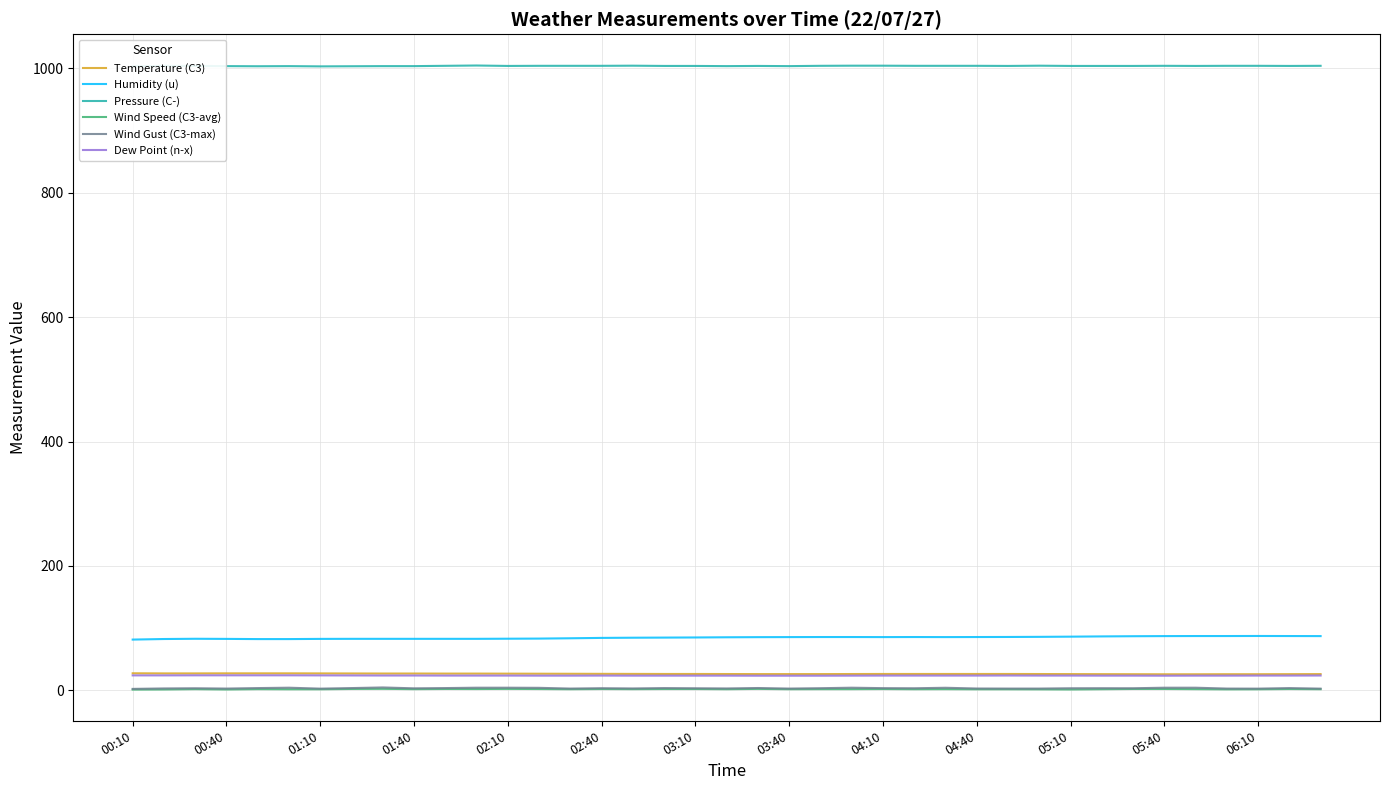

True or false: Wind Gust (C3-max) and Humidity (u) cross at least once.

False